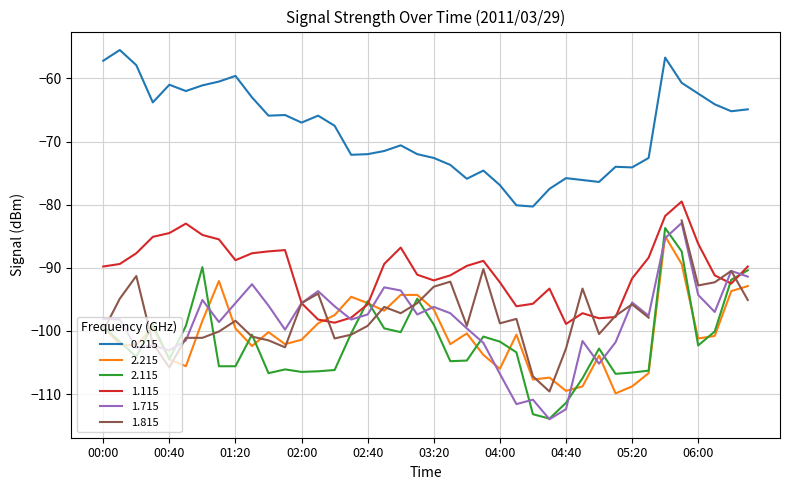

What is the minimum value for 2.215?

-109.9